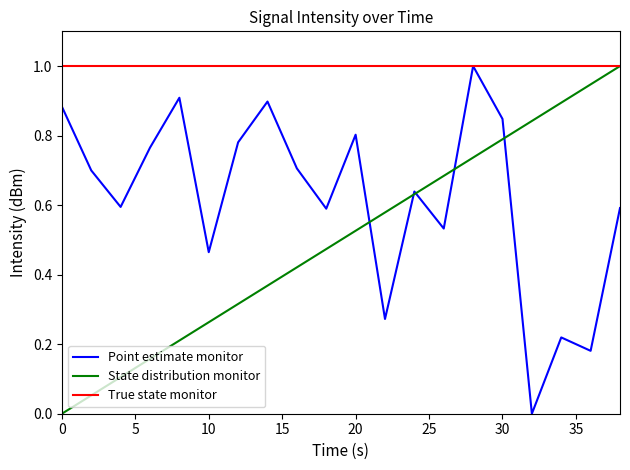

List the series in order of their overall mean, highest first.

True state monitor, Point estimate monitor, State distribution monitor